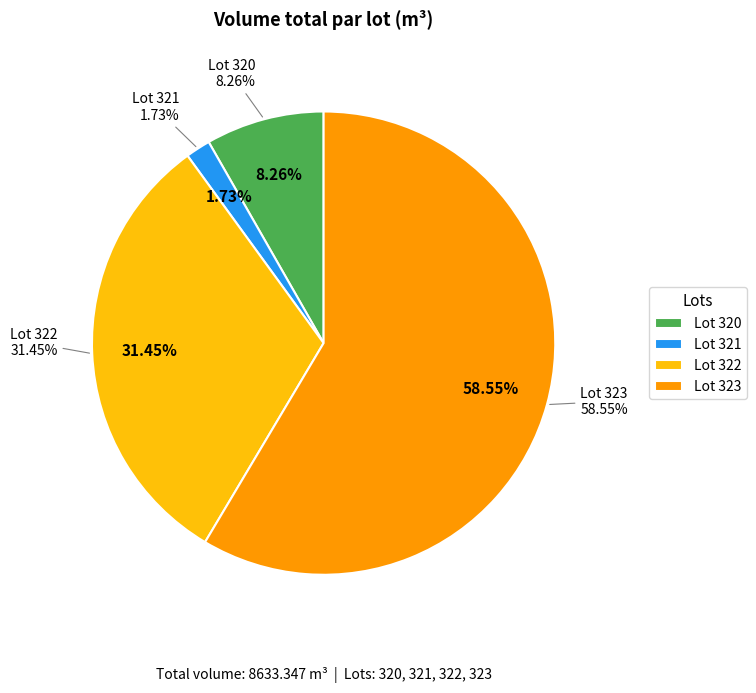

Is it true that 323 is 71% of the pie?

False